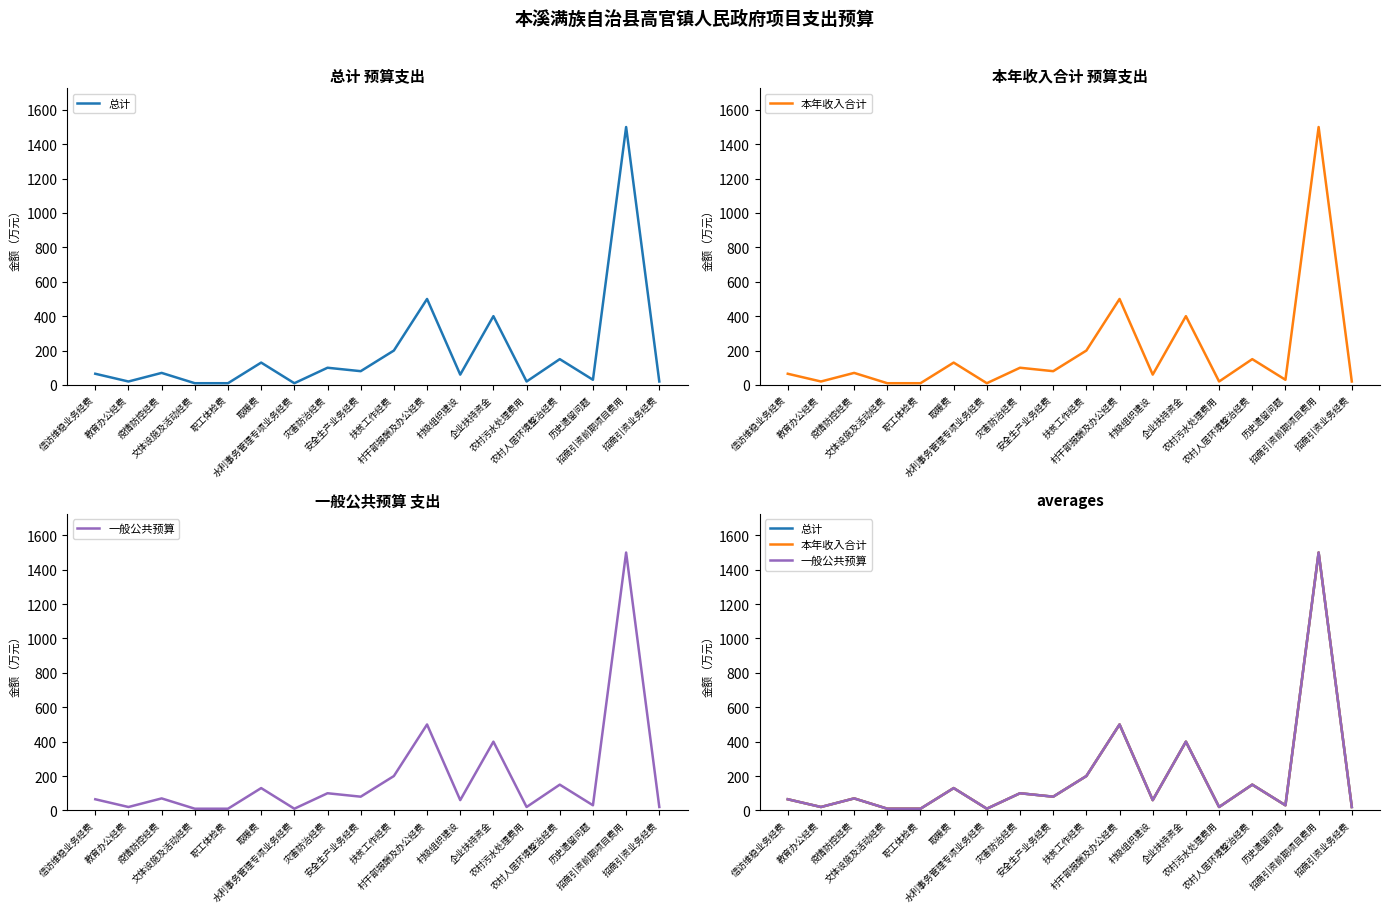

Is the value of 一般公共预算 at 农村人居环境整治经费 greater than the value of 本年收入合计 at 疫情防控经费?

Yes